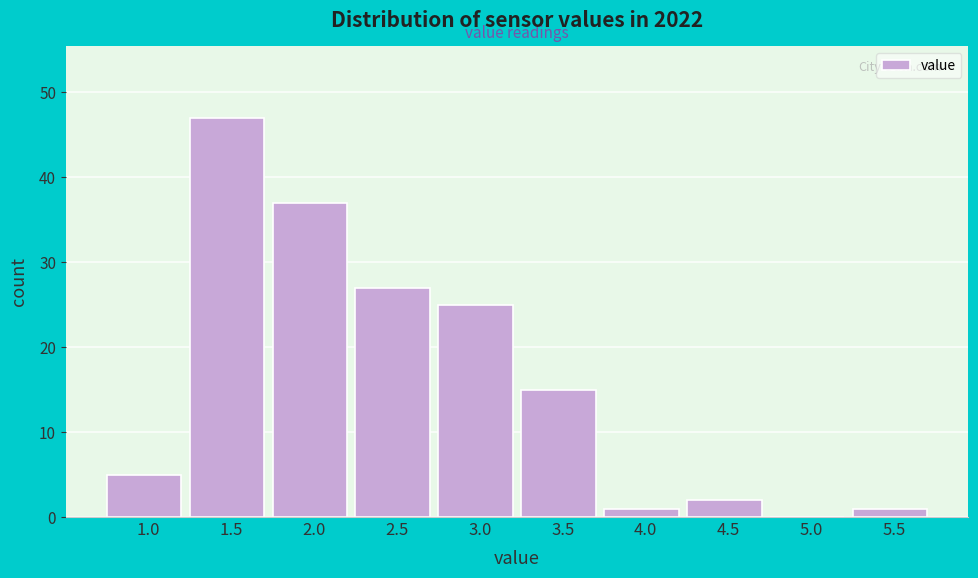

Reading left to right, list all the values displayed in this chart.

1.0=5	1.5=47	2.0=37	2.5=27	3.0=25	3.5=15	4.0=1	4.5=2	5.0=0	5.5=1